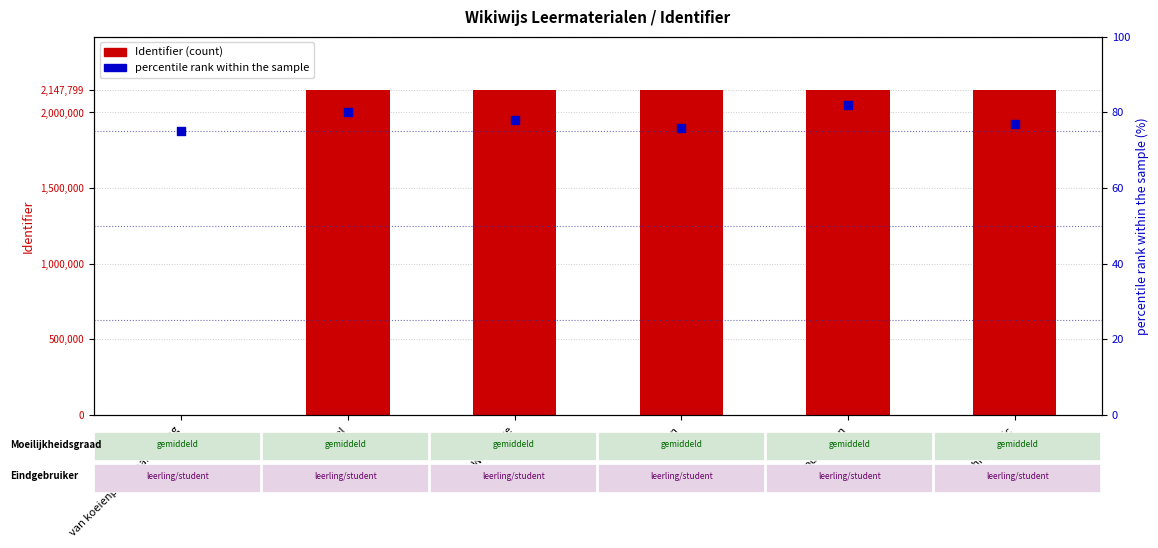

What are all the series names shown in the legend?

Identifier (count), percentile rank within the sample